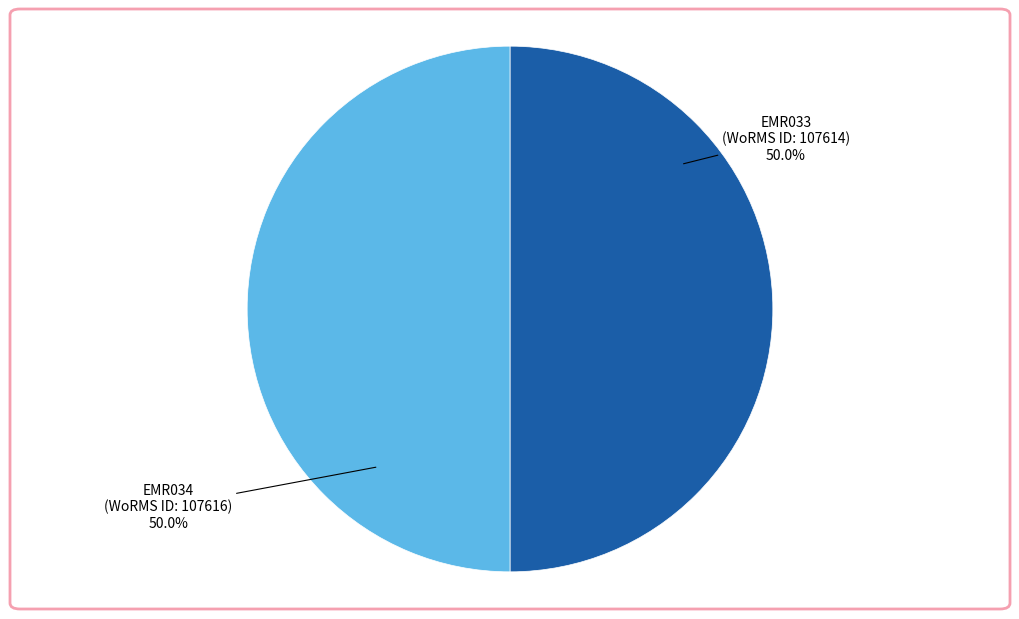

How much of the chart is everything except EMR033?

50.0%